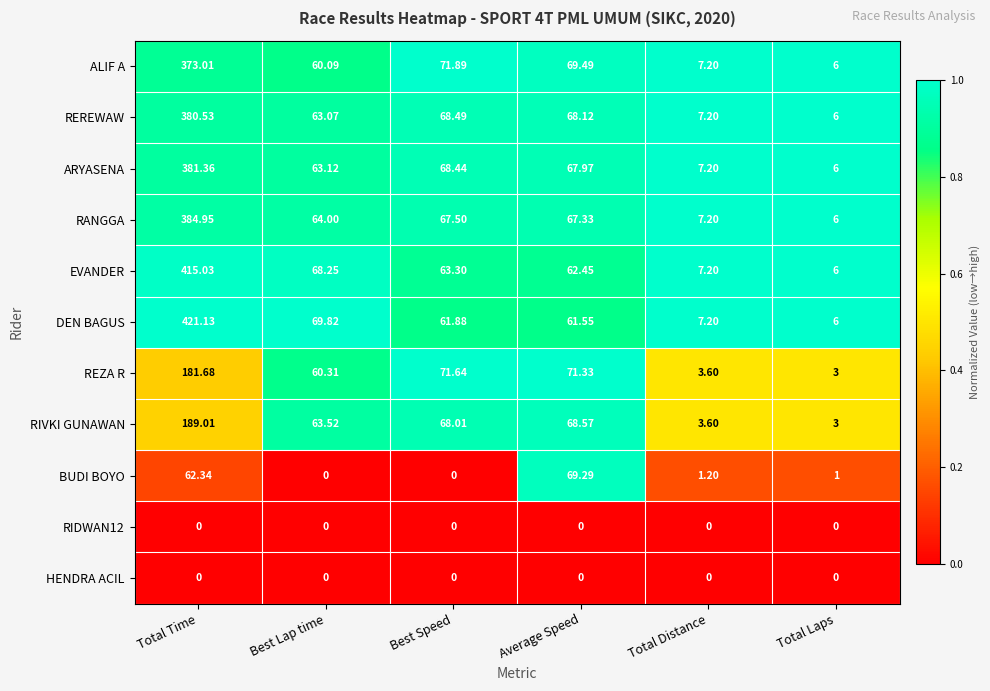

Where does the EVANDER series first go above 63?

Total Time